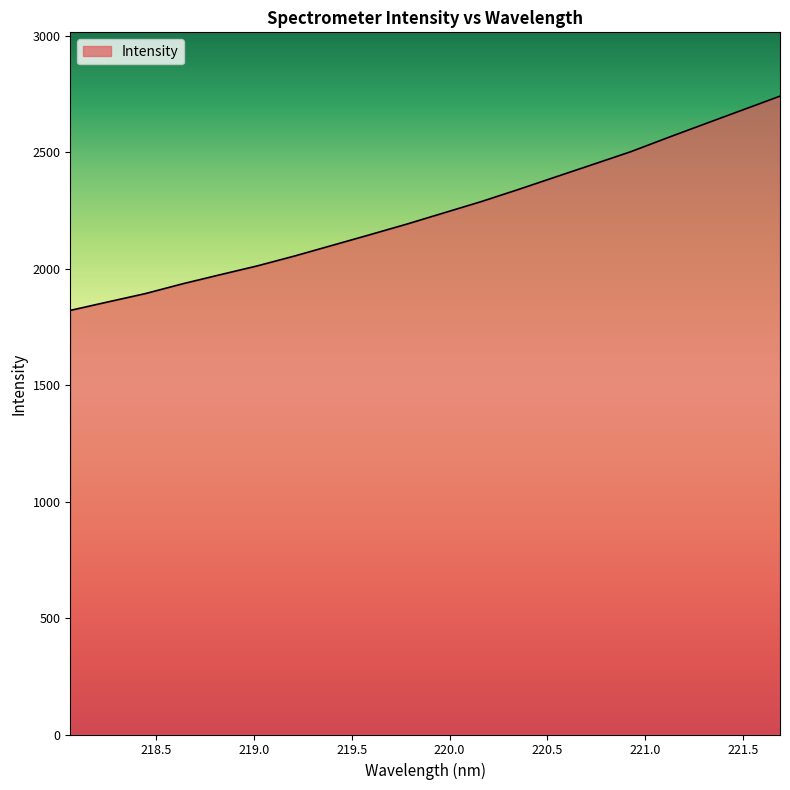

What is the maximum value shown in the chart?

2740.3